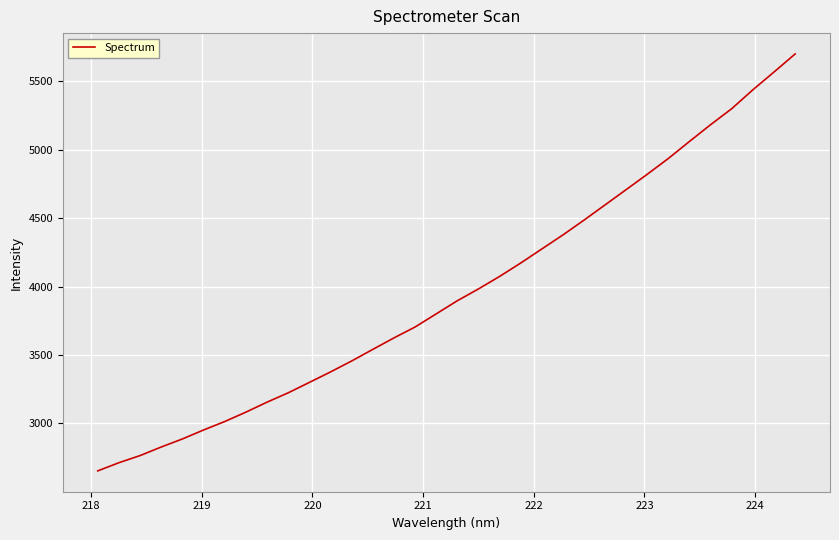

Does the chart display data point markers on the line(s)?

No